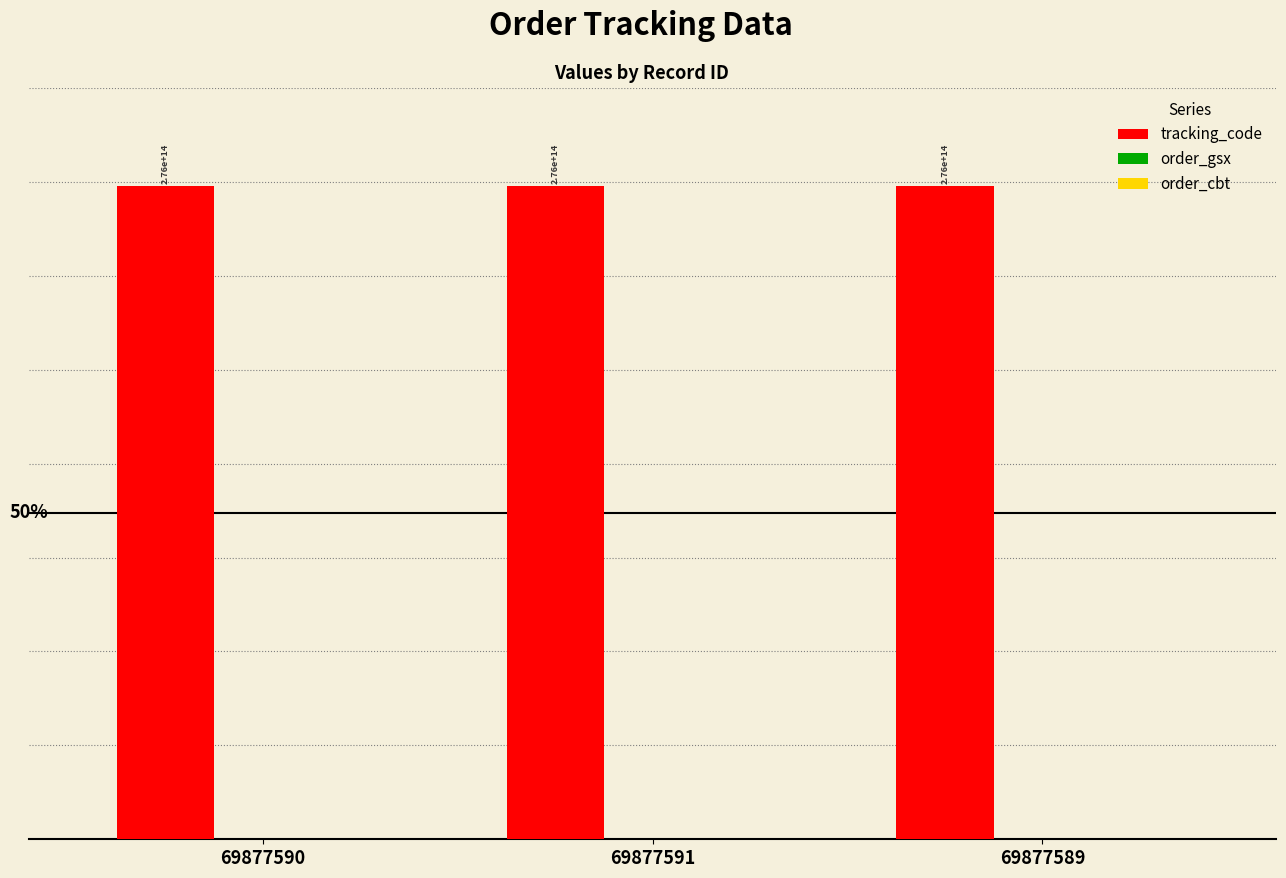

Which series has the widest spread of values?

tracking_code